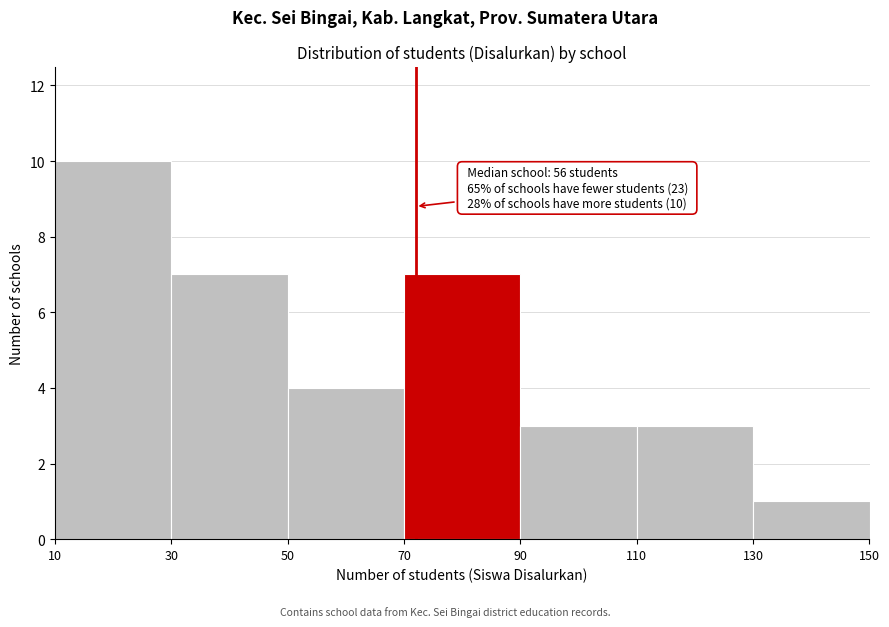

Over which range of the x-axis is the bar tallest?

10 to 30